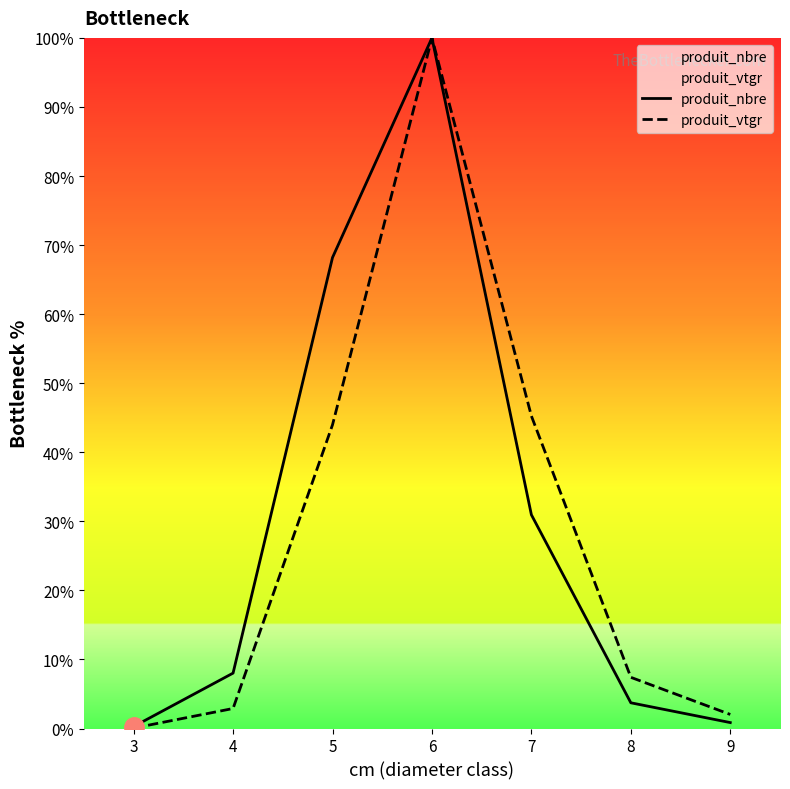

Which series has the widest spread of values?

produit_vtgr